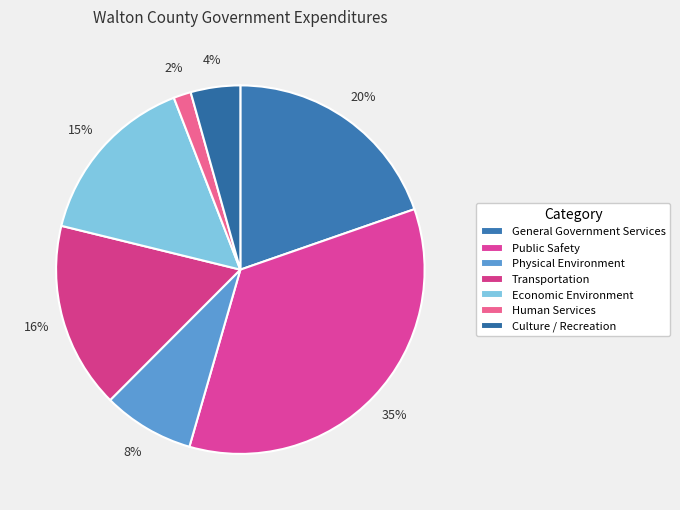

Is there any slice that represents more than half of the pie?

No